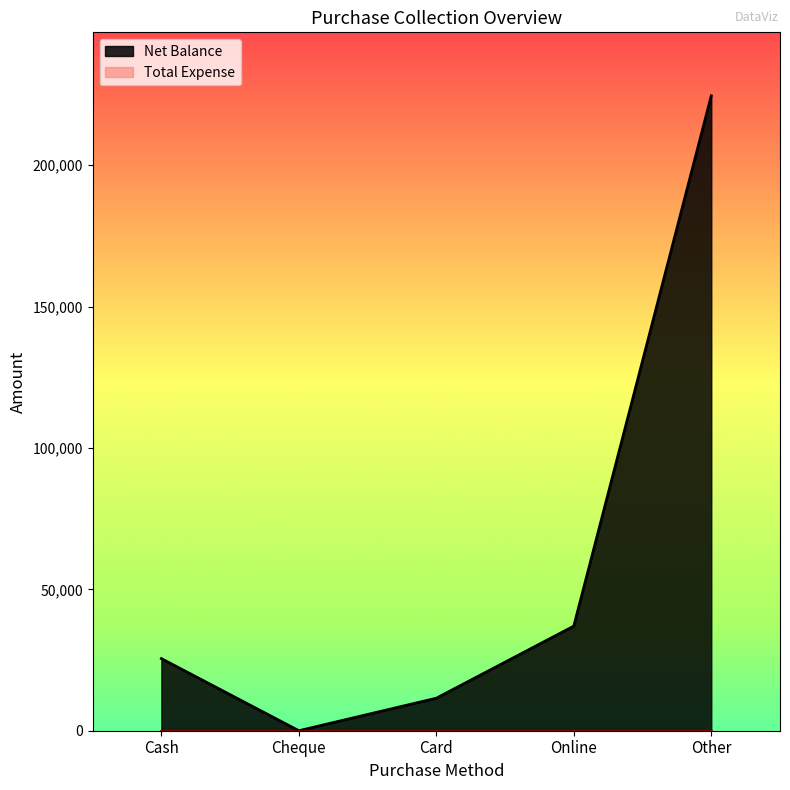

At which category does the chart reach its minimum across all series?

Cheque